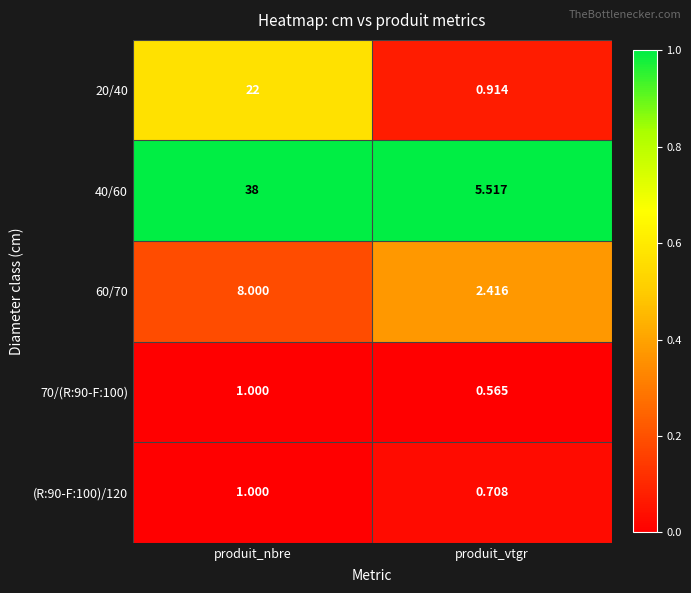

At how many categories does at least one series exceed 0?

2